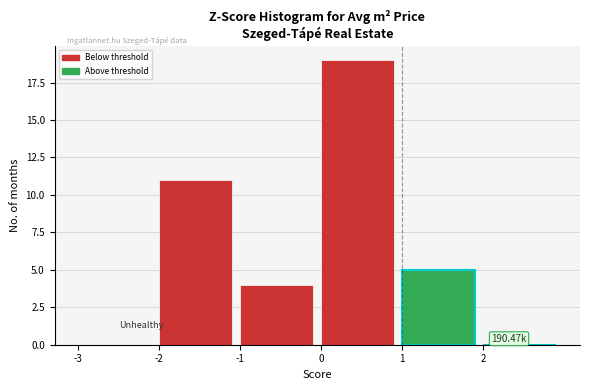

Over which range of the x-axis is the bar tallest?

0 to 1